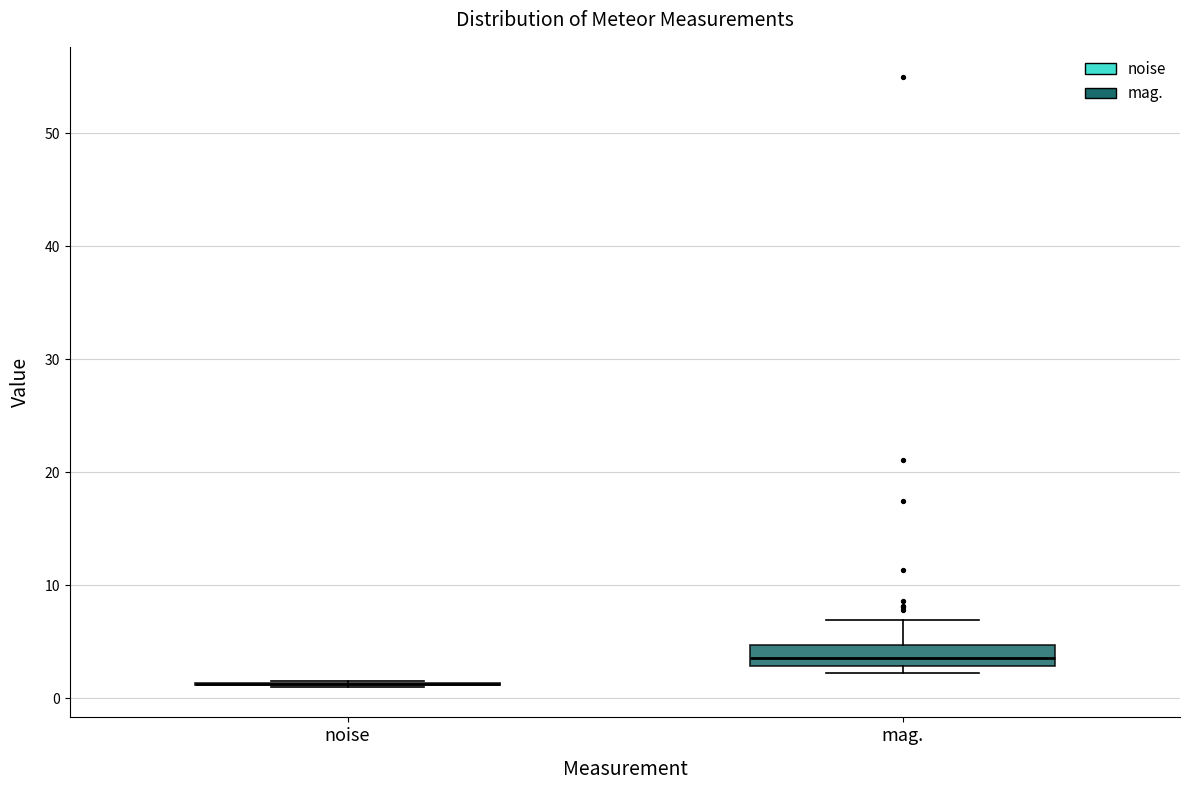

Which box is the tallest, from its lower edge to its upper edge?

mag.